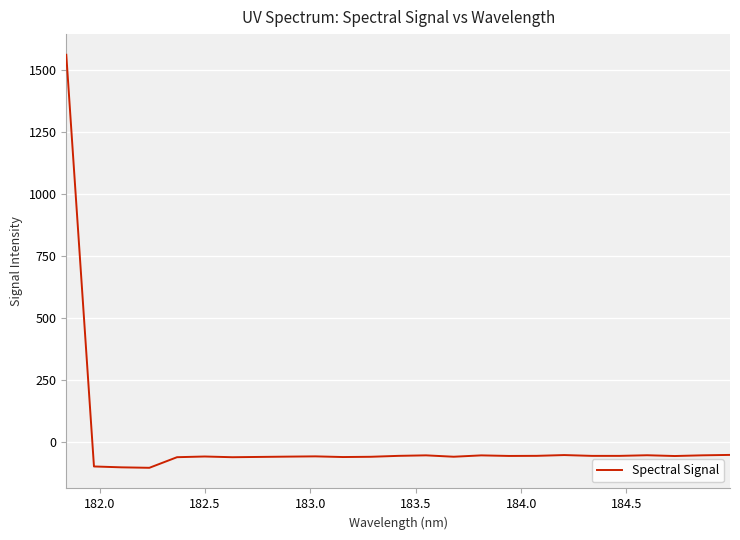

What is the smallest value displayed?

-102.6